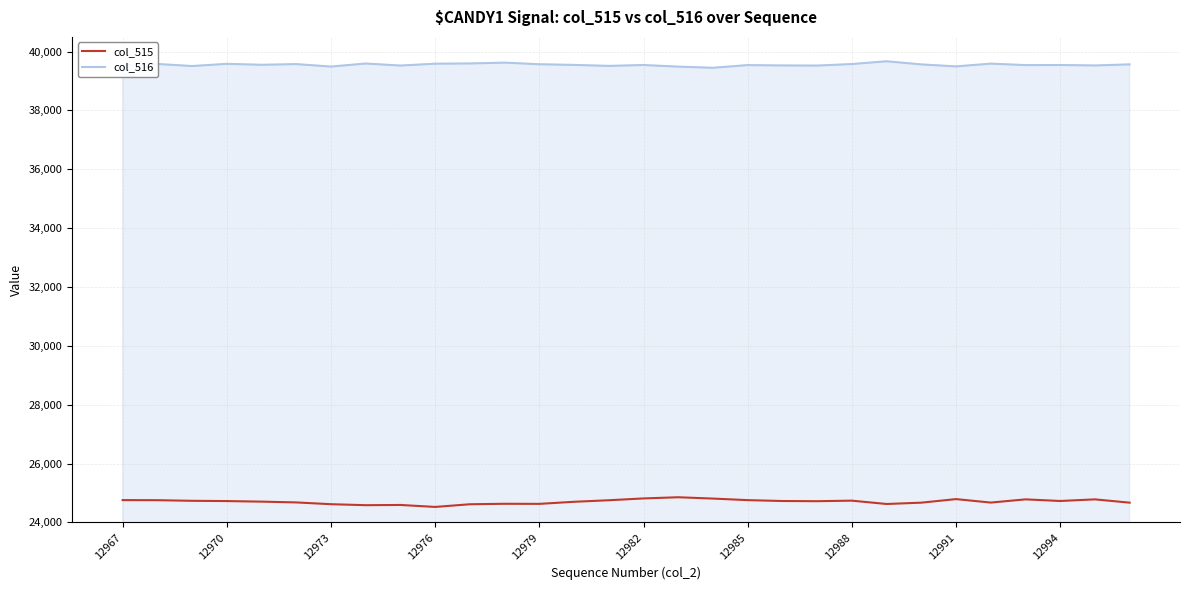

List the series in order of their overall mean, highest first.

col_516, col_515